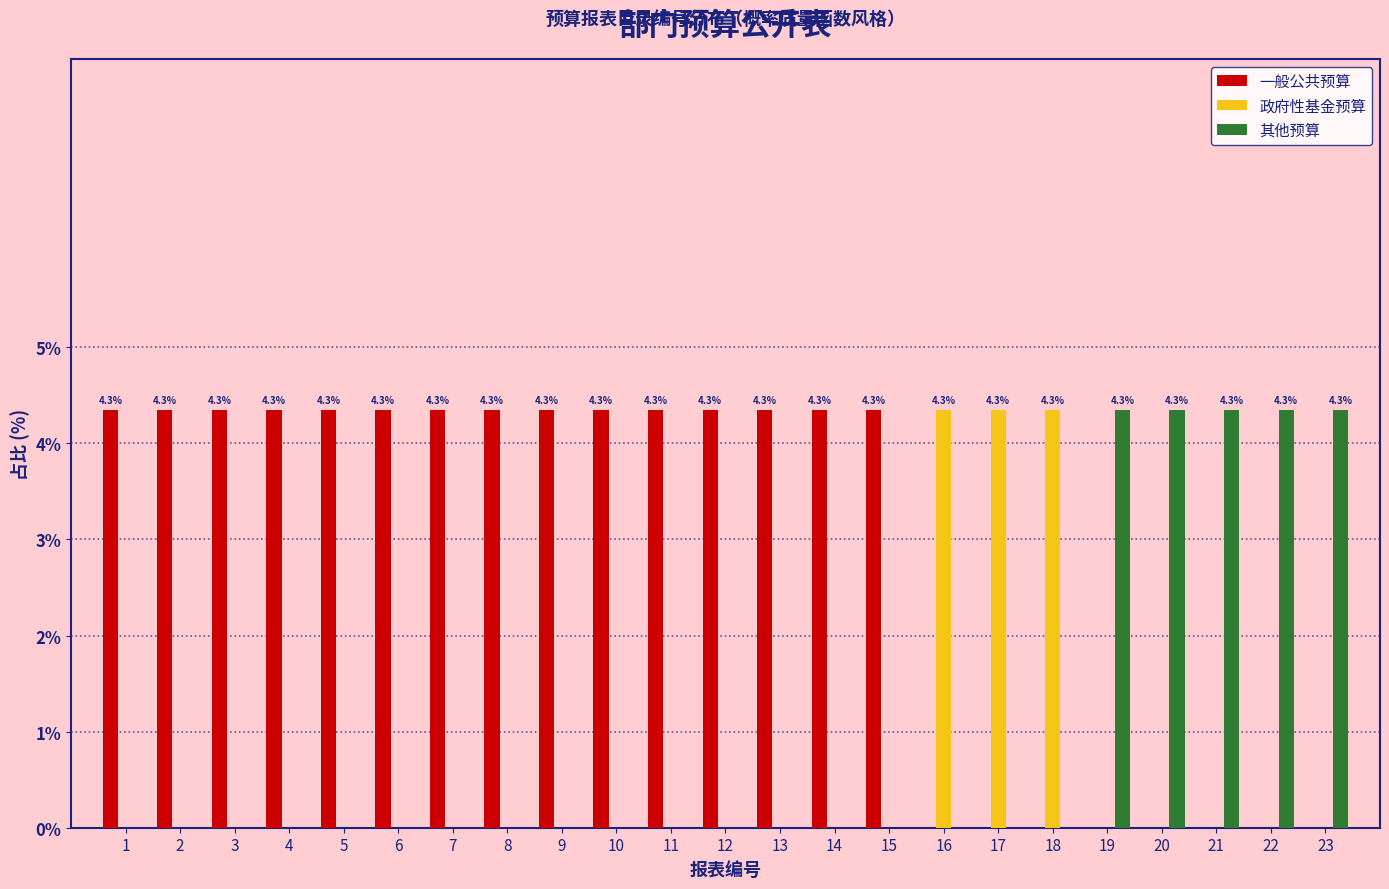

What is the sum of all 其他预算 values?

21.7